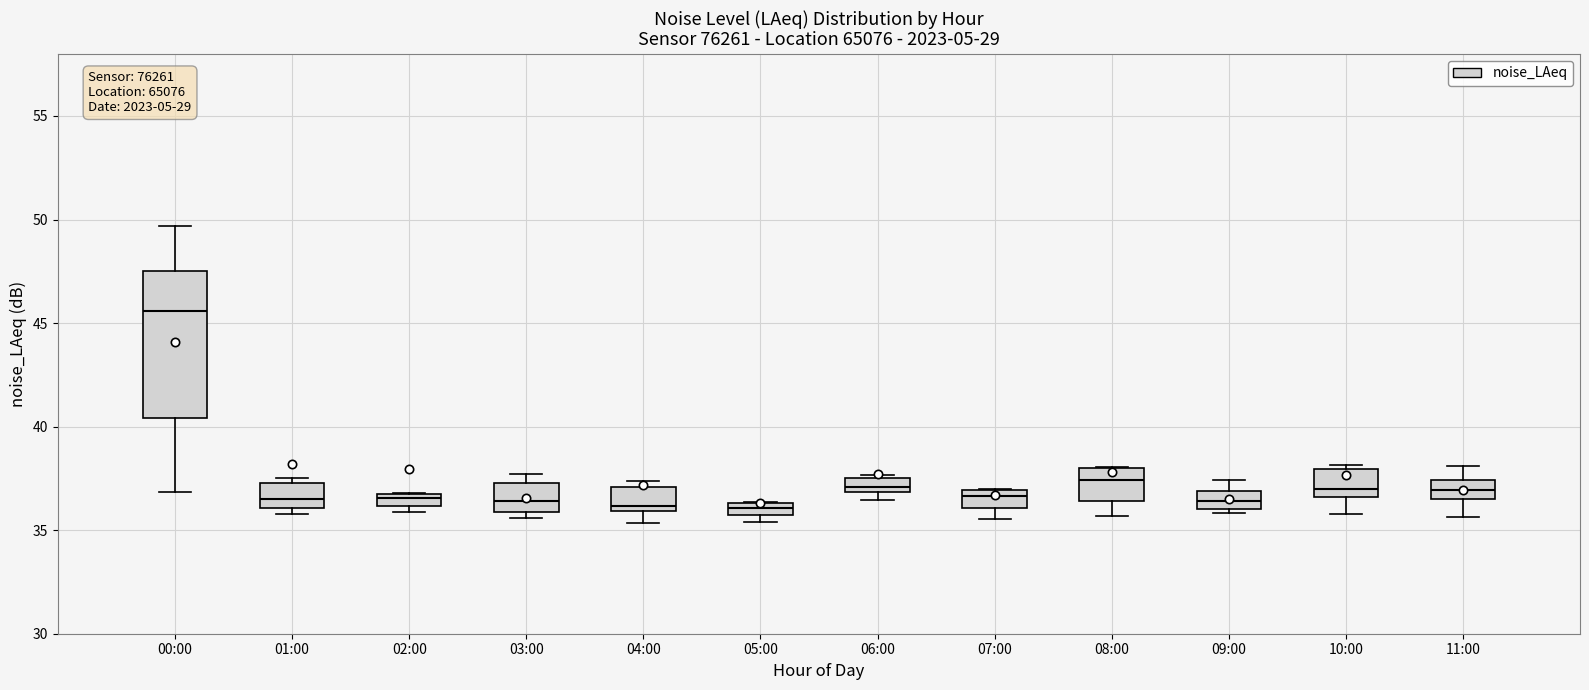

Where does the median line of the box for 07:00 sit on the y-axis? The values are not printed on the chart, so give them approximately, as read against the axis.

36.5